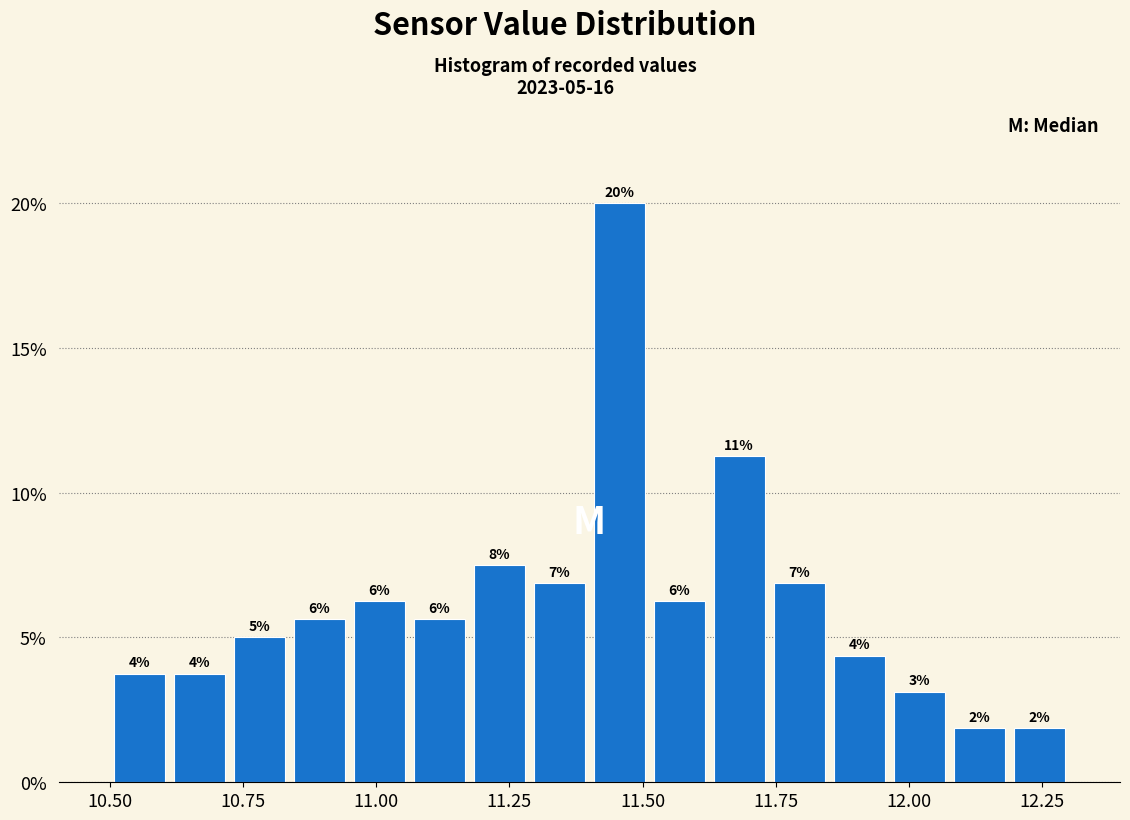

Around what value on the x-axis is the tallest bar? Give the approximate position of its centre, as read against the axis.

11.45